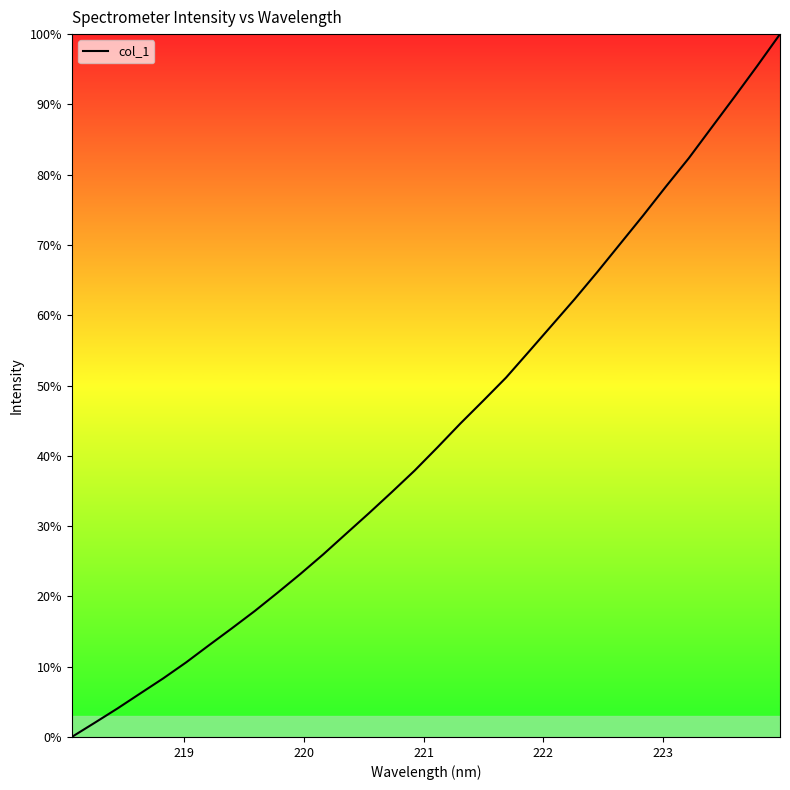

Does the chart display data point markers on the line(s)?

No